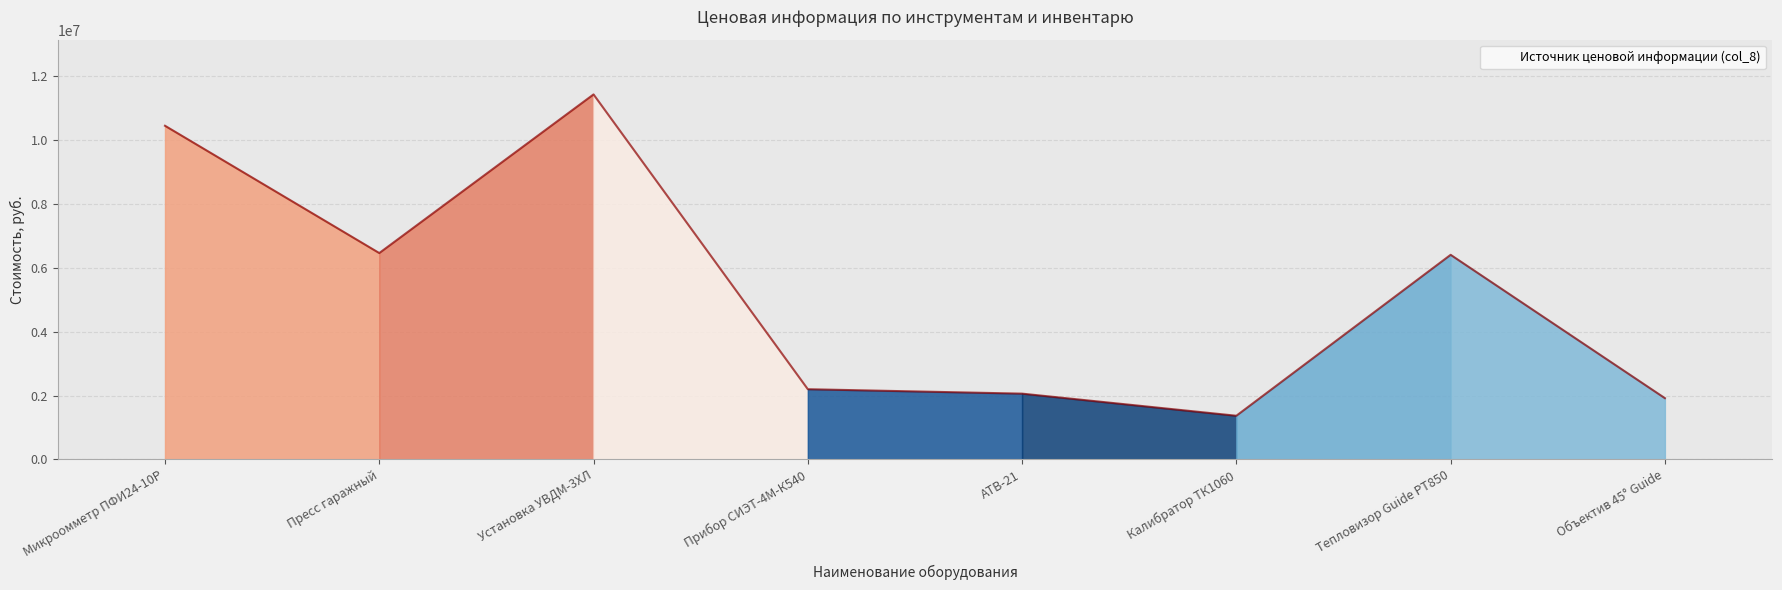

What is the change in value from Прибор СИЭТ-4М-К540 to Объектив 45° Guide?

-280333.0